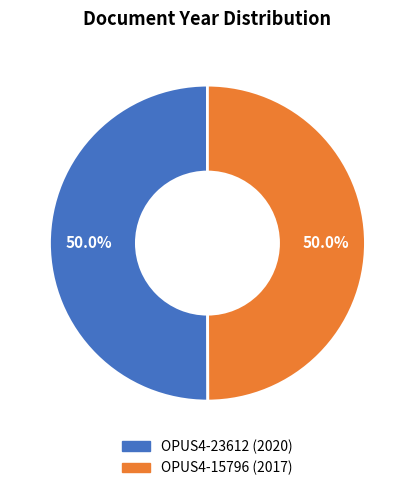

Approximately how many times larger is the value at OPUS4-23612 compared to OPUS4-15796?

1.0